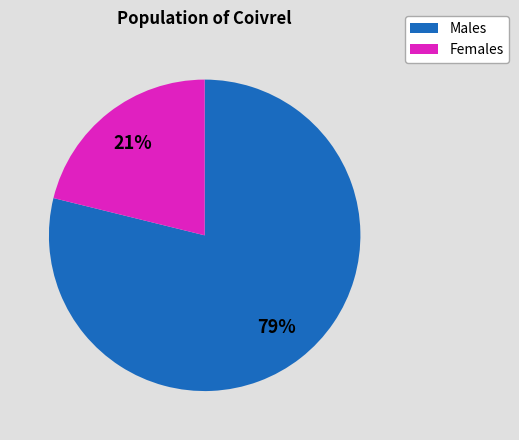

Count the number of slices in the pie.

2